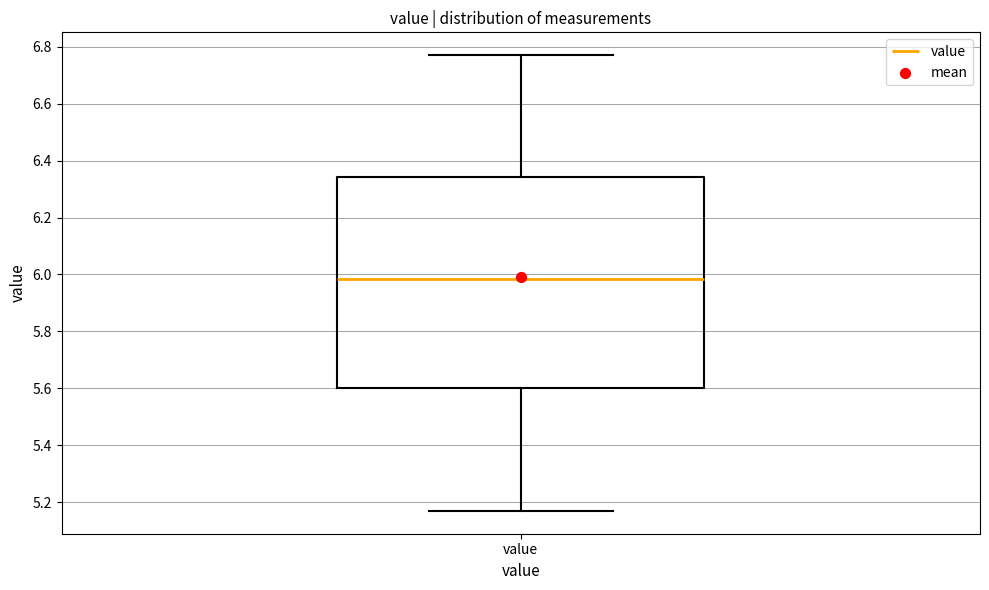

Read this box plot against the y-axis: the position of the median line, the range covered by the box, and the ends of both whiskers. The values are not printed on the chart, so give them approximately, as read against the axis.

median 5.98, box 5.60 to 6.34, whiskers 5.18 to 6.78